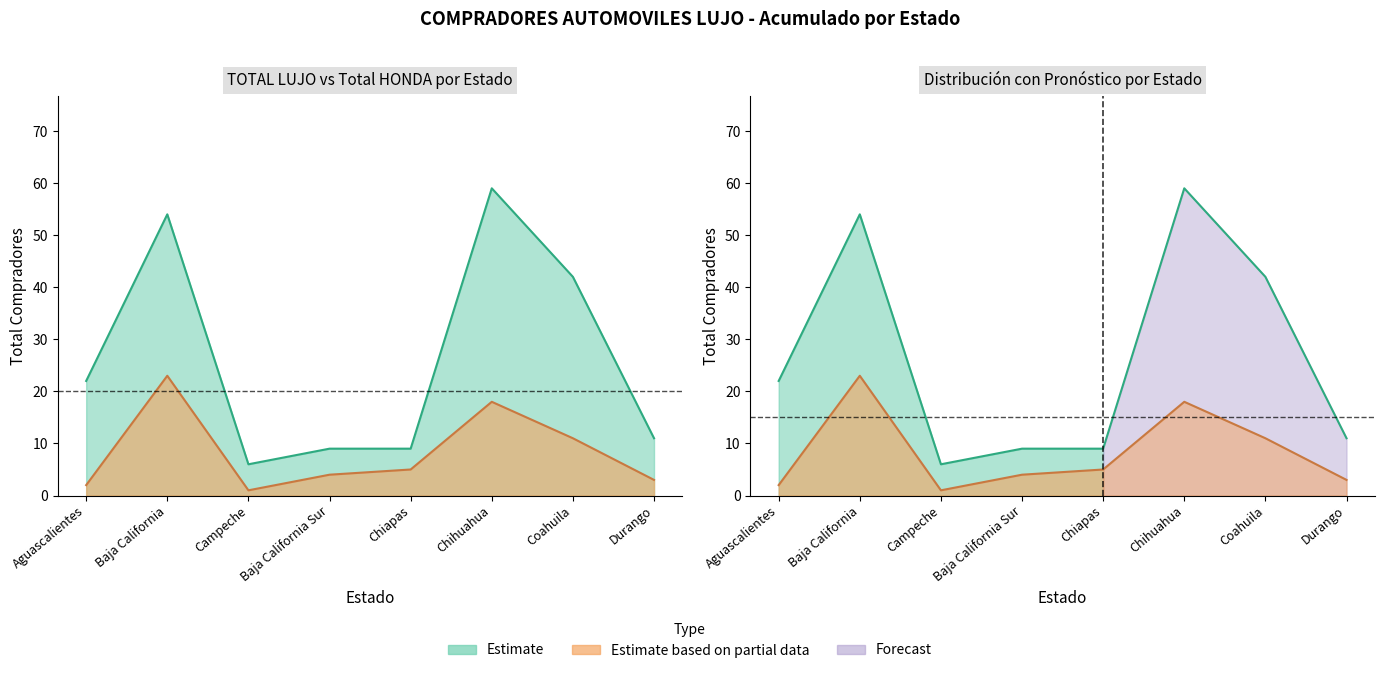

Reading left to right, what are all the values shown in this chart?

TOTAL LUJO: Aguascalientes=22	Baja California=54	Campeche=6	Baja California Sur=9	Chiapas=9	Chihuahua=59	Coahuila=42	Durango=11
Total HONDA: Aguascalientes=2	Baja California=23	Campeche=1	Baja California Sur=4	Chiapas=5	Chihuahua=18	Coahuila=11	Durango=3